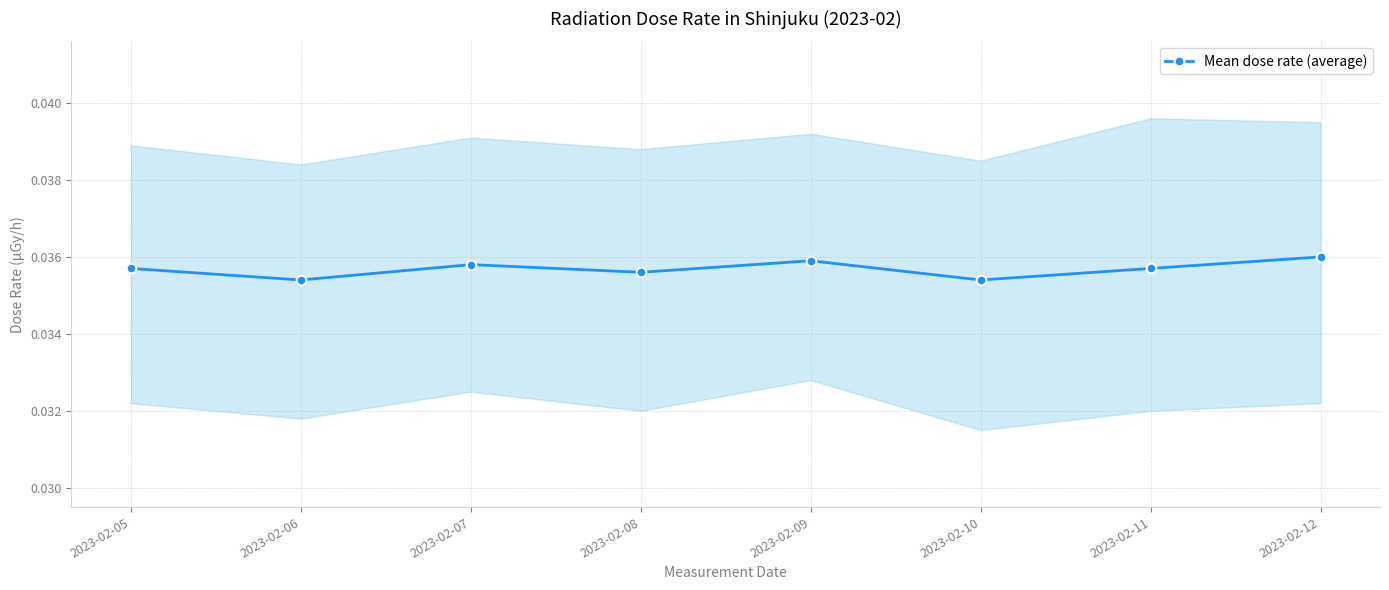

What is the sum of all values?

0.3